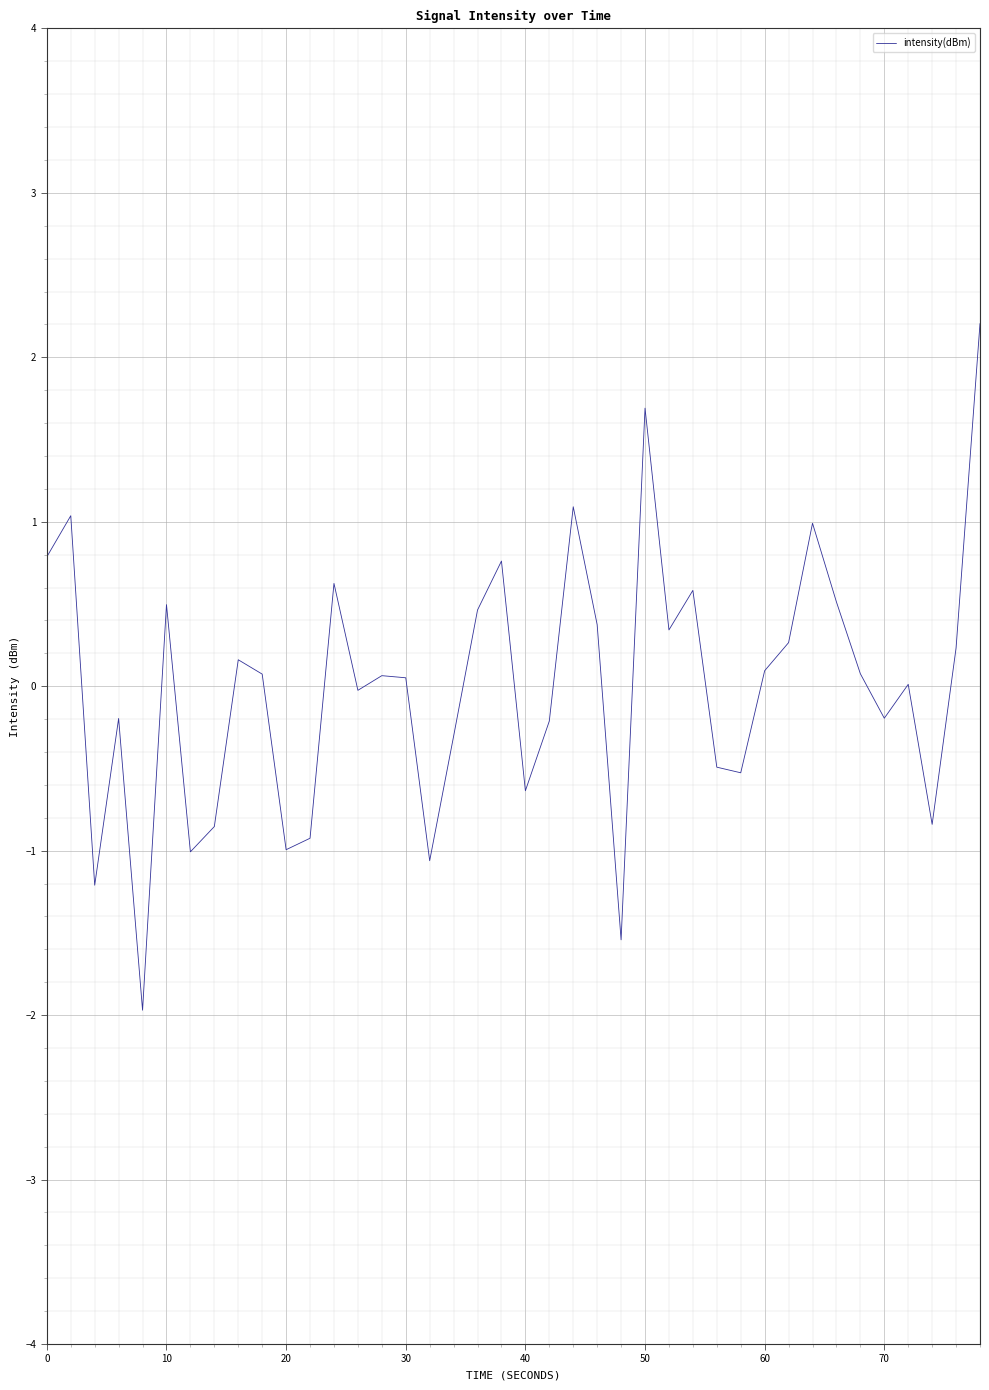

What is the difference between the maximum and minimum values?

4.2